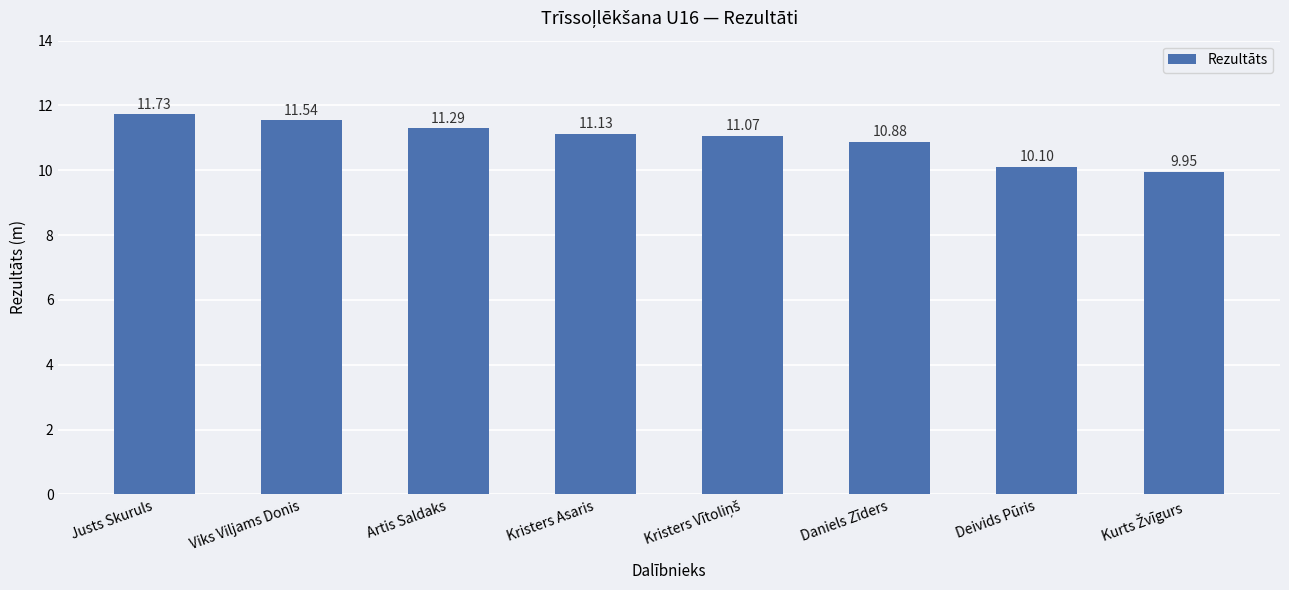

What is the difference between the maximum and minimum values?

1.8